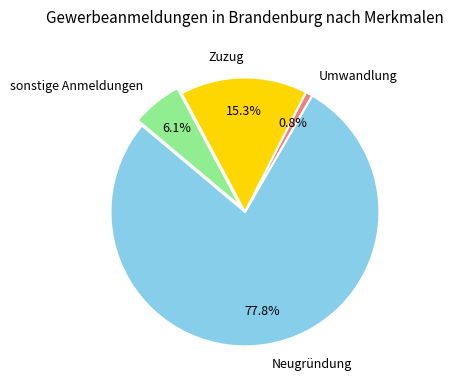

Is there a majority slice in this chart?

Yes